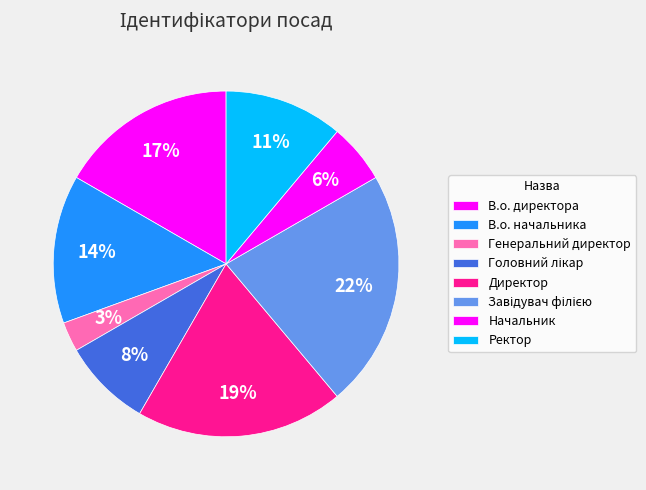

How many slices are in this pie chart?

8